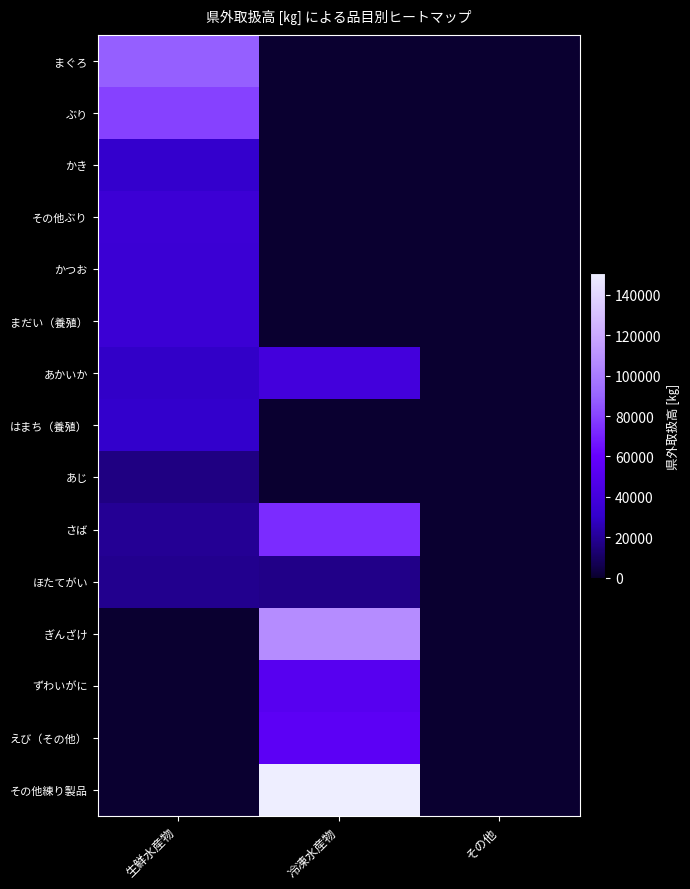

Between その他 and 冷凍水産物, which is larger?

その他